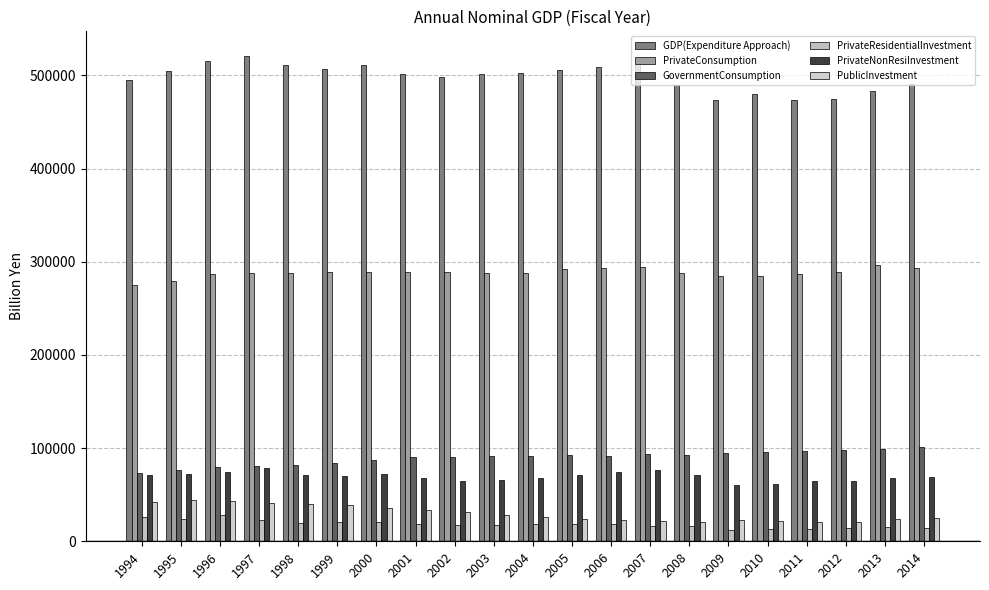

Which category has the lowest value across all series?

2009